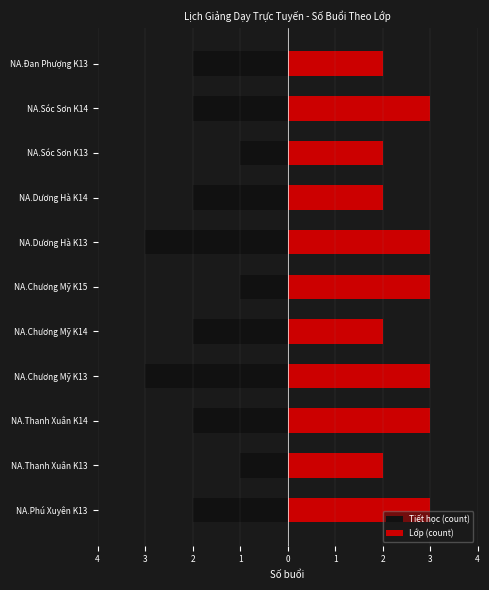

Rank the series at NA.Chương Mỹ K13 from lowest to highest value.

Tiết học (count), Lớp (count)